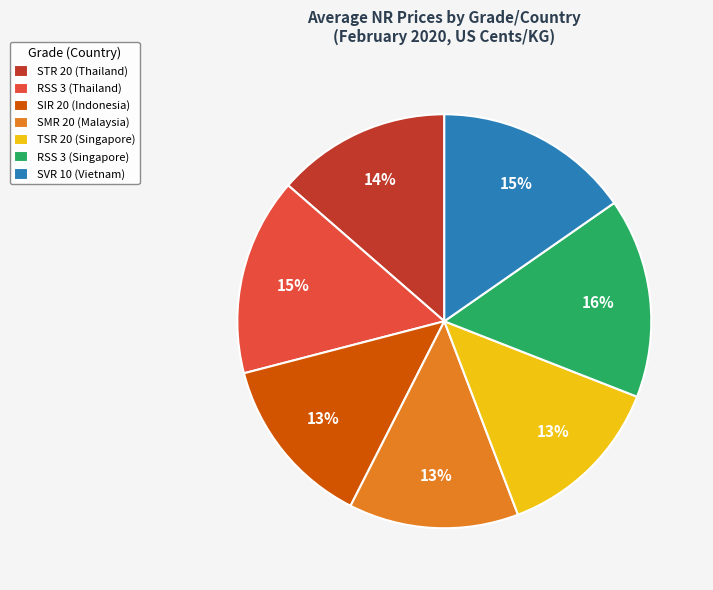

Between SMR 20 (Malaysia) and RSS 3 (Thailand), which is larger?

RSS 3 (Thailand)